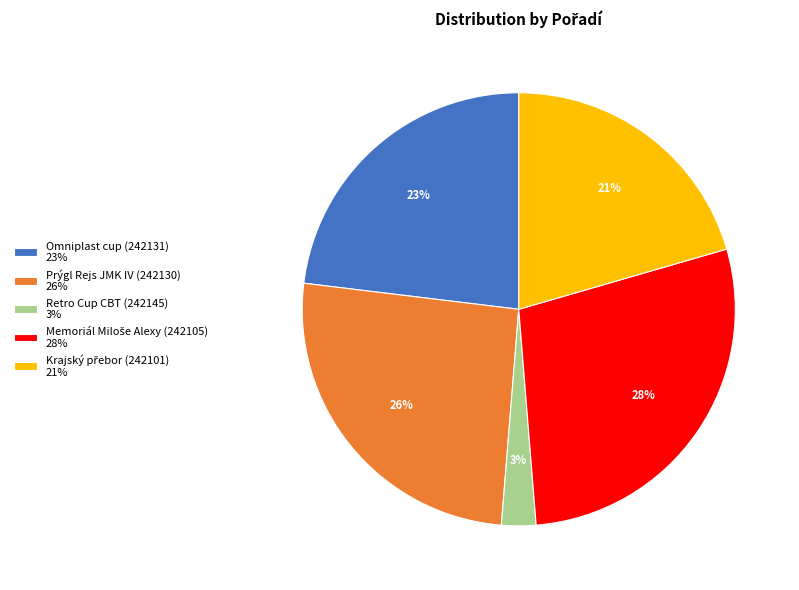

Is the sum of Omniplast cup (242131) 23% and Prýgl Rejs JMK IV (242130) 26% greater than half?

No